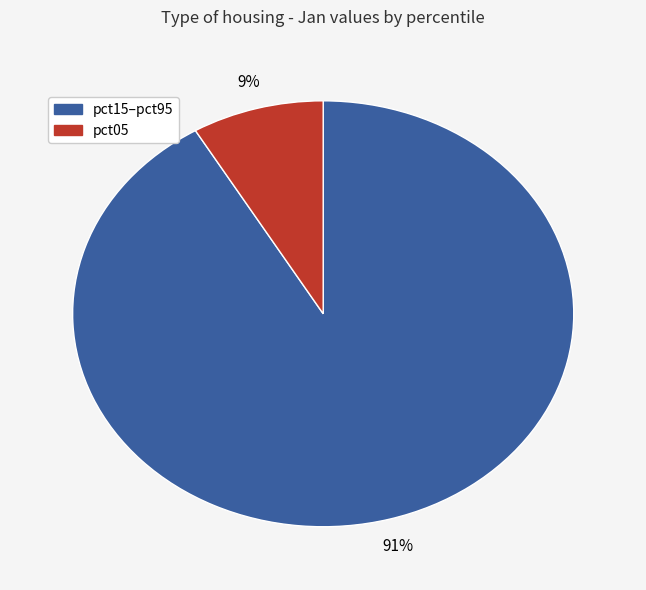

How many segments does this pie chart have?

2